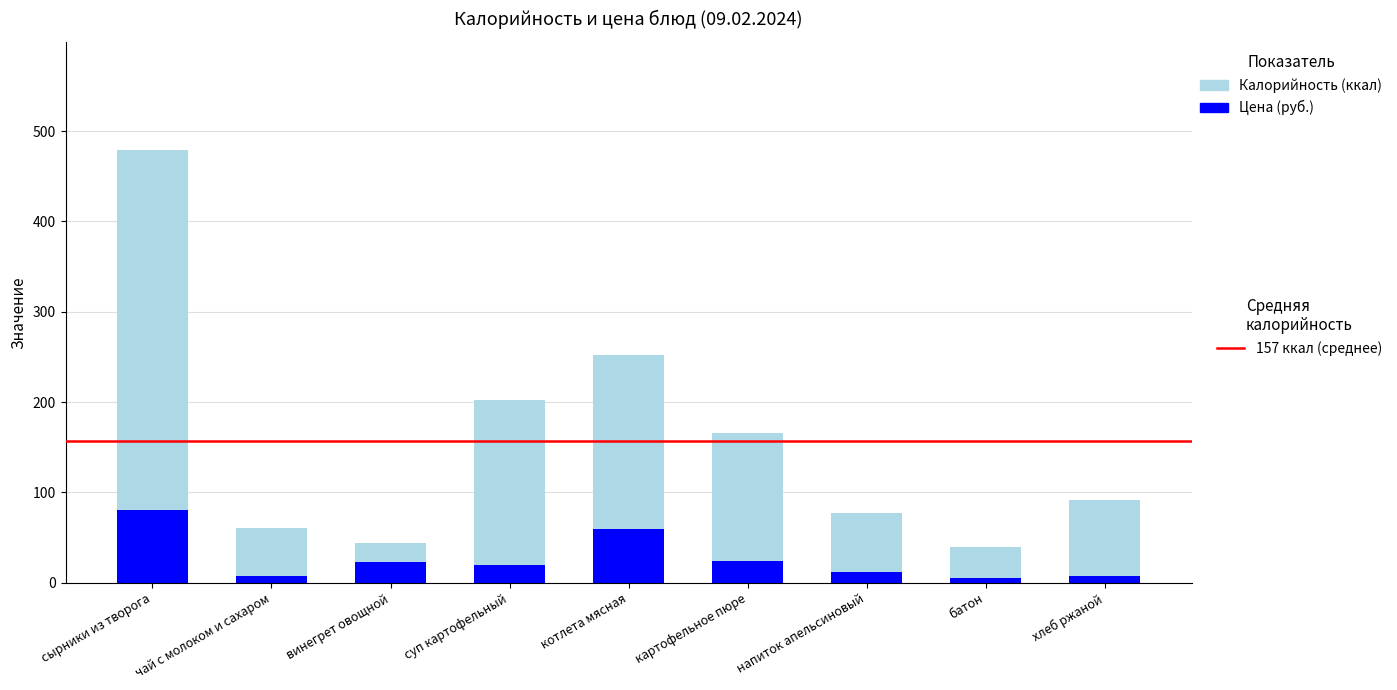

Reading left to right, what are all the values shown in this chart?

Калорийность (ккал): сырники из творога=479.0	чай с молоком и сахаром=61.0	винегрет овощной=44.0	суп картофельный=202.0	котлета мясная=252.0	картофельное пюре=166.0	напиток апельсиновый=77.0	батон=39.5	хлеб ржаной=91.2
Цена (руб.): сырники из творога=81.0	чай с молоком и сахаром=7.8	винегрет овощной=23.3	суп картофельный=19.8	котлета мясная=59.7	картофельное пюре=24.0	напиток апельсиновый=12.2	батон=5.8	хлеб ржаной=7.7